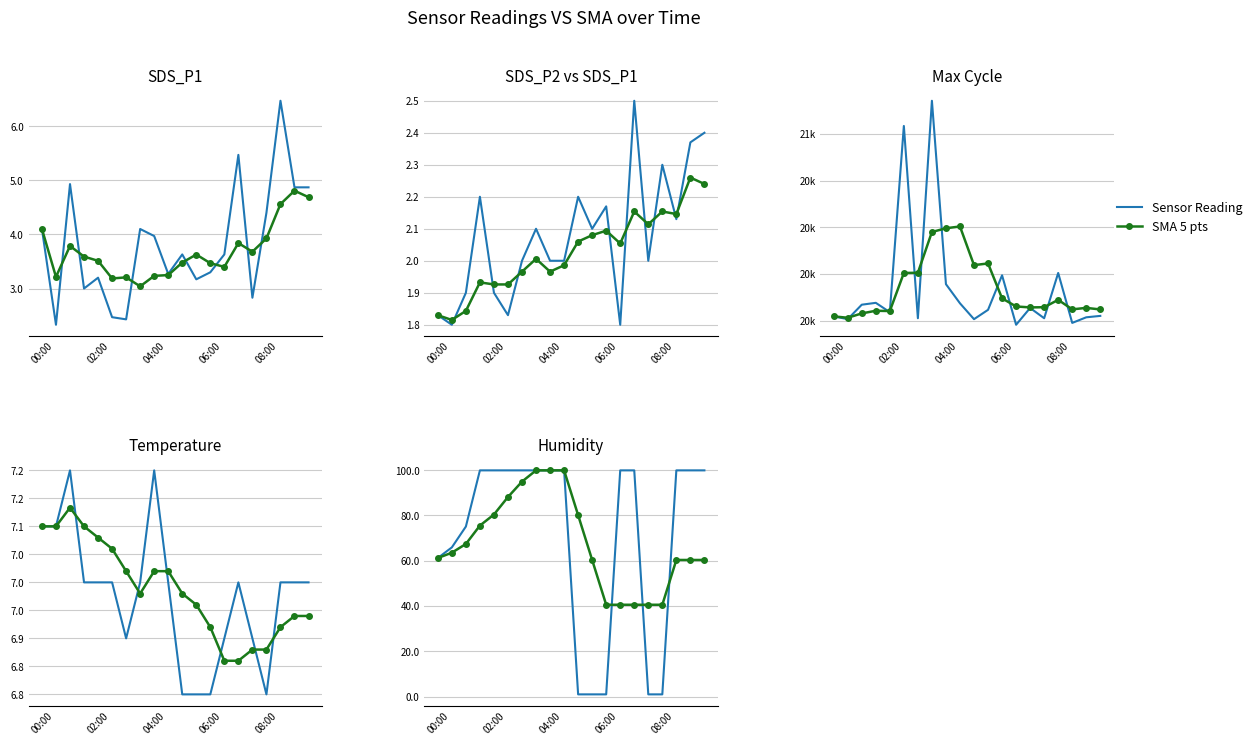

The Sensor Reading series shows 1.8 at 15. True or false?

False